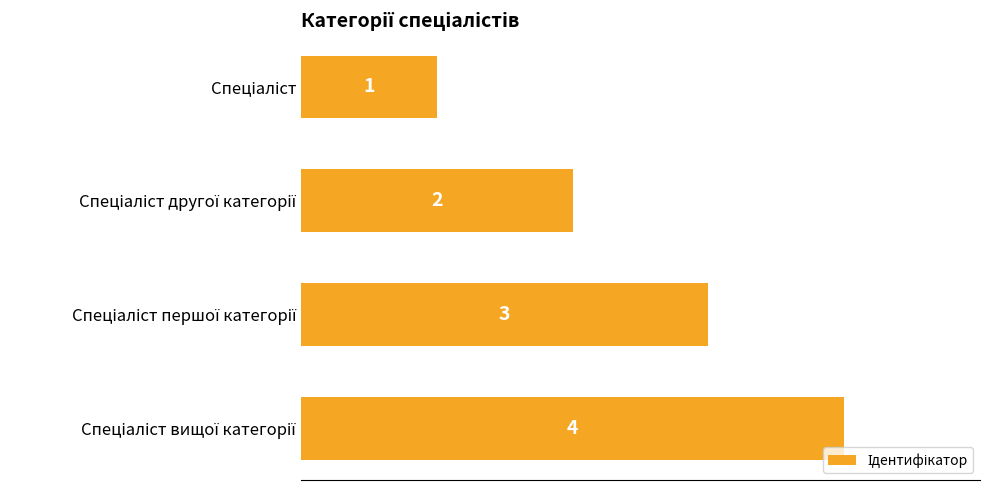

What is the maximum value shown in the chart?

4